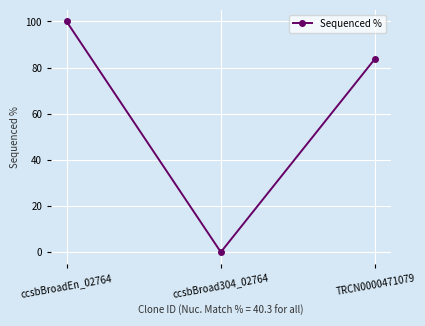

What is the difference between the values at TRCN0000471079 and ccsbBroad304_02764?

83.9